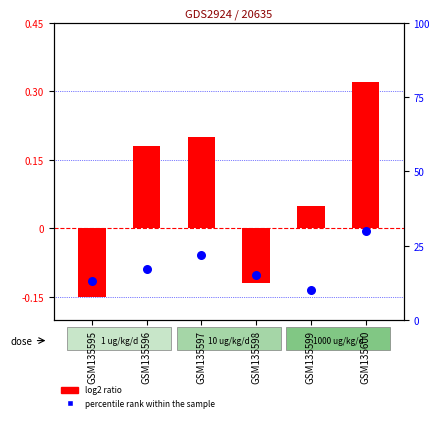

At which category is the sum across all series the highest?

GSM135600